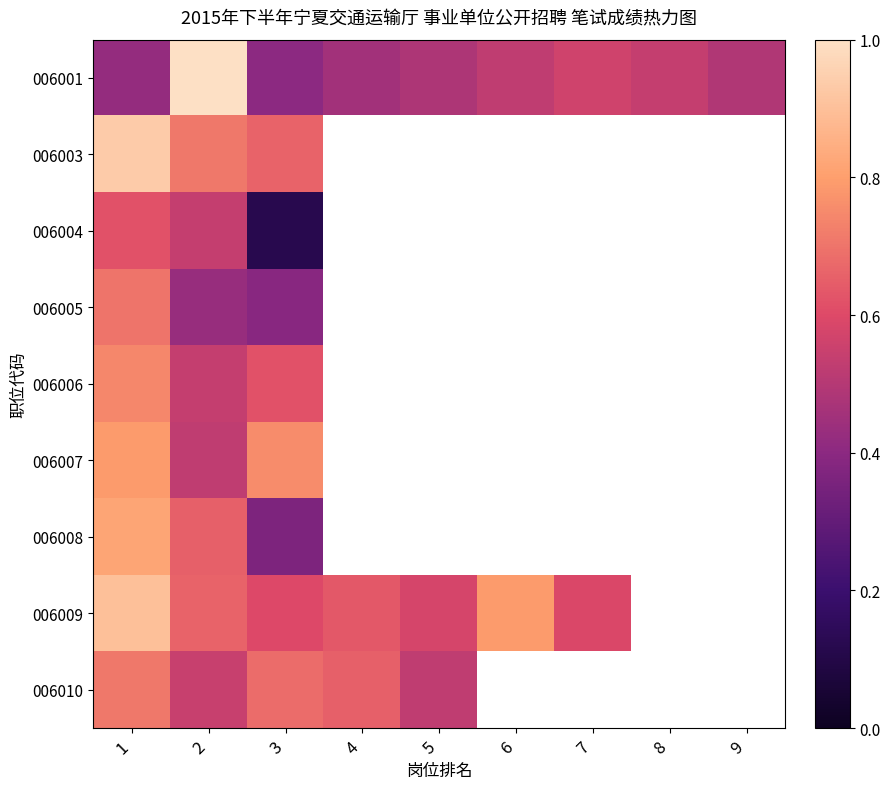

The value of 006008 at 2 is 1.1. True or false?

False